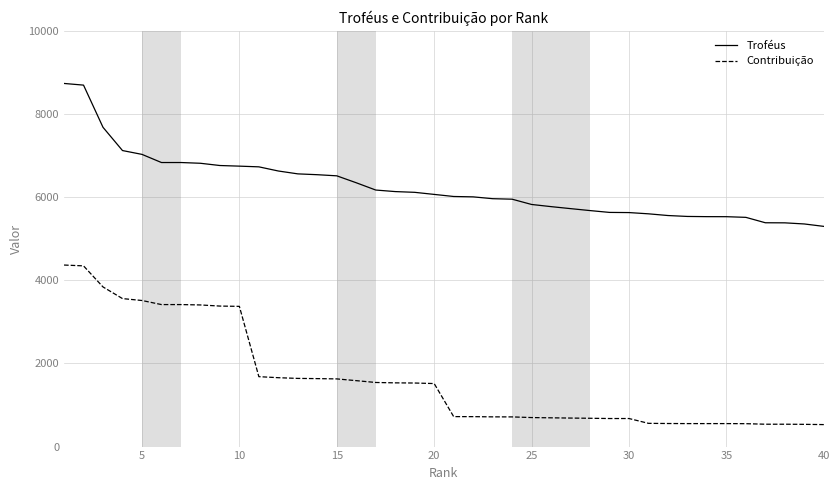

True or false: Troféus and Contribuição cross at least once.

False